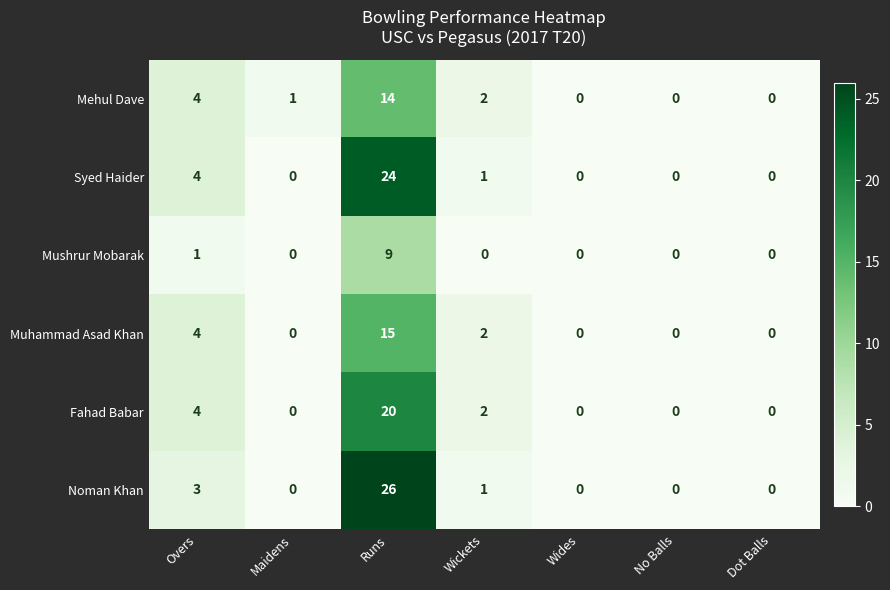

How many series are shown in this chart?

6